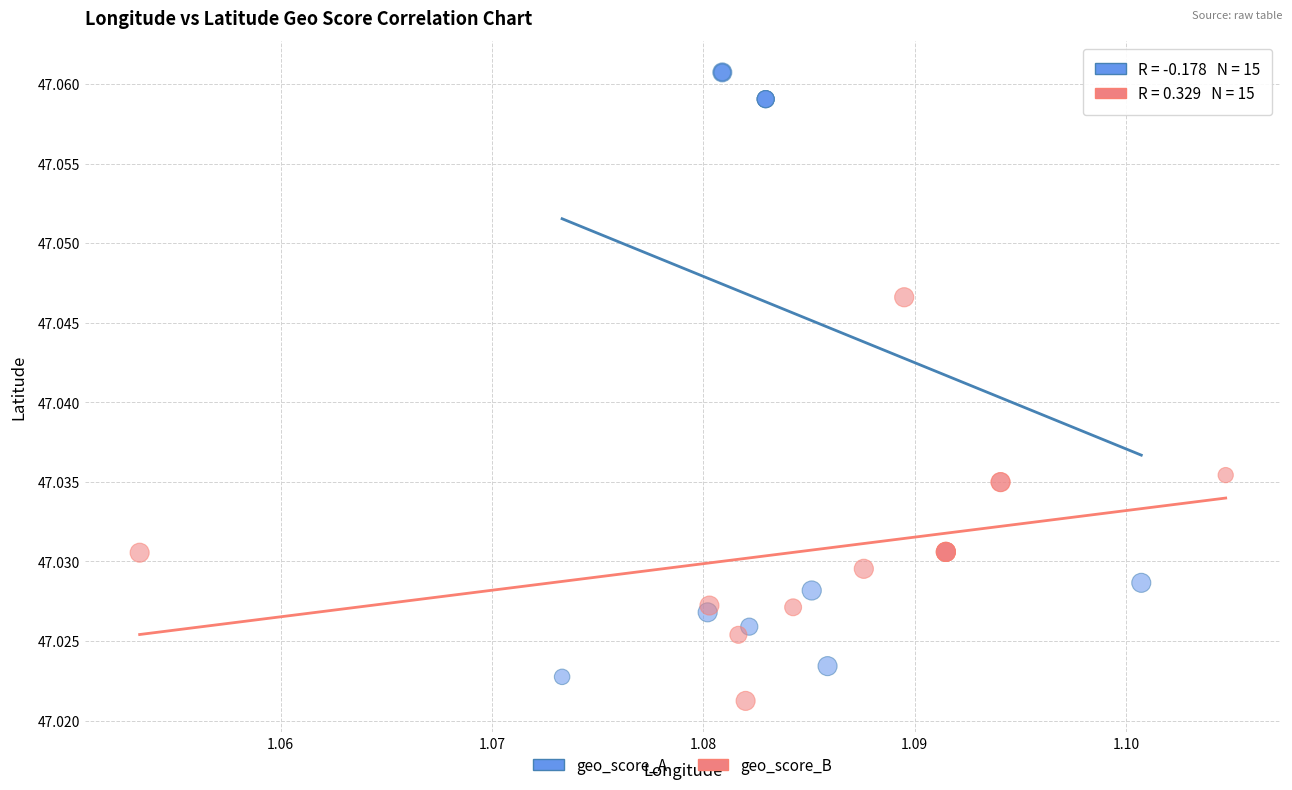

Which series has the largest Y range (max minus min)?

geo_score_A